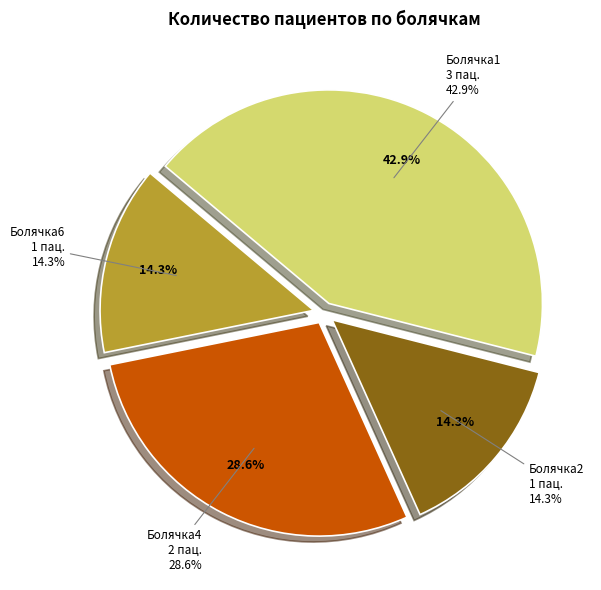

To the nearest percent, what is the combined percentage of Болячка2 and Болячка6?

29%